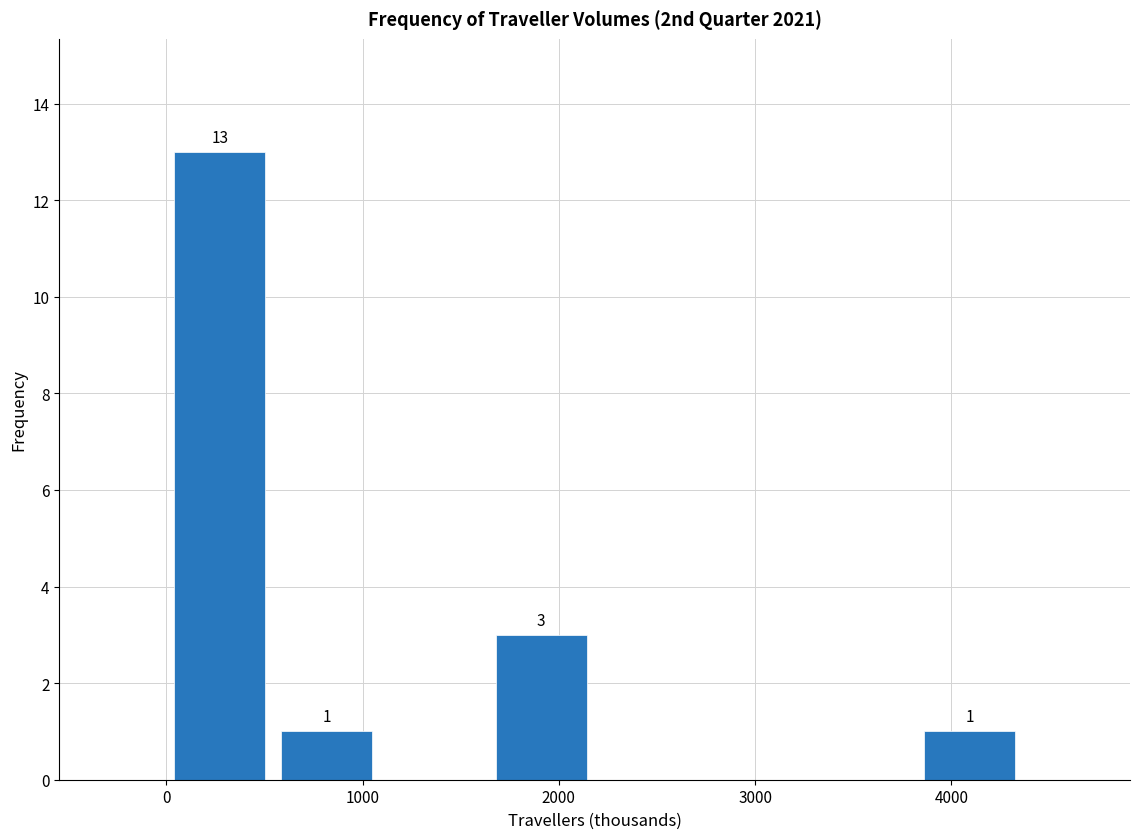

Which range on the x-axis has the tallest bar?

0 to 500